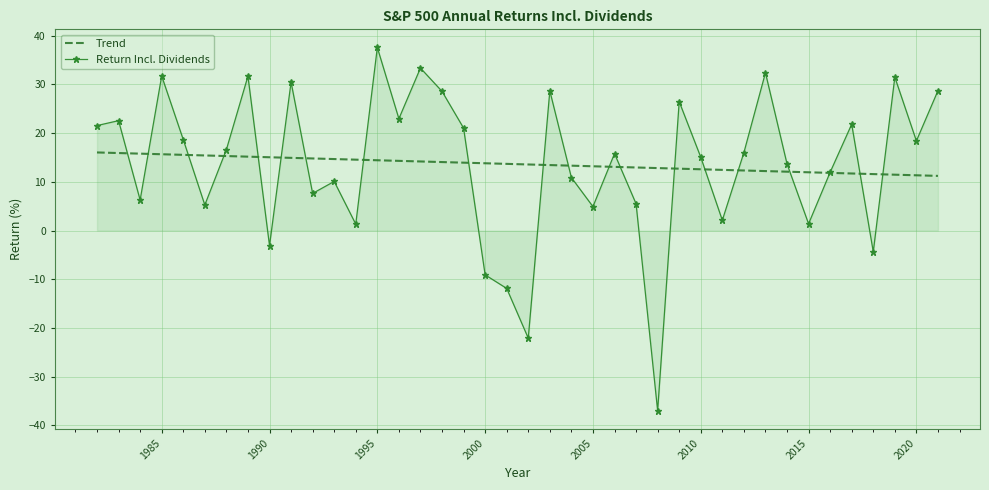

Which series has the largest range (max minus min)?

Return Incl. Dividends